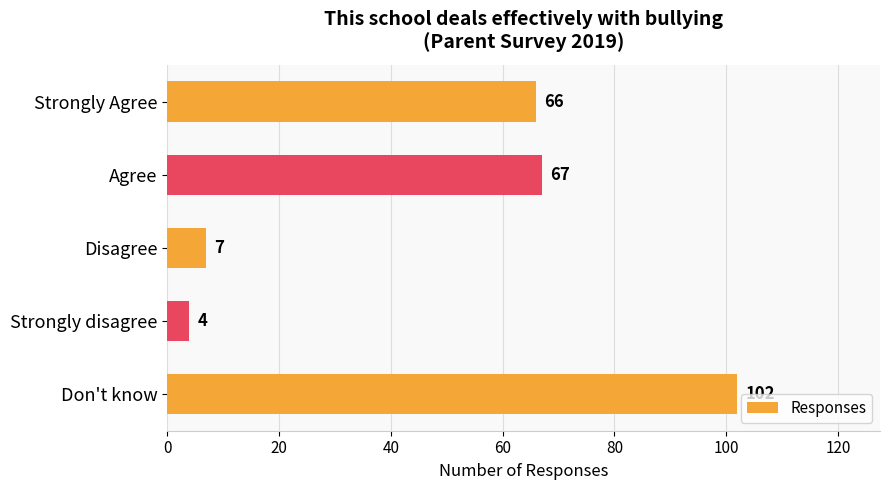

What is the label of the 2nd bar from the top?

Agree